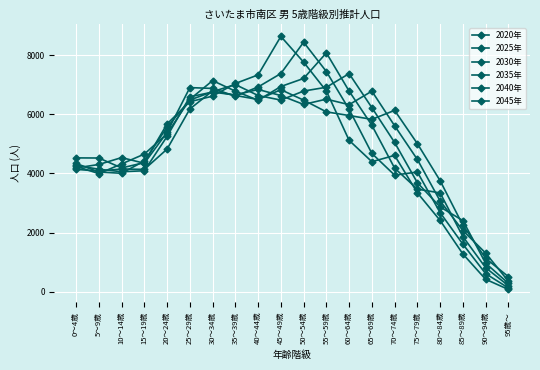

What is the label of the 10th point from the right?

50～54歳